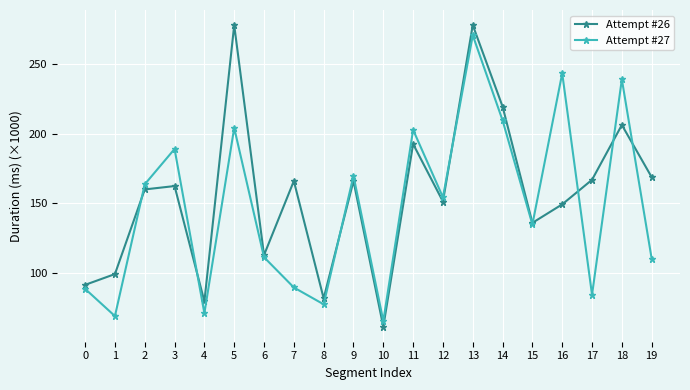

At which category is the sum across all series the highest?

13